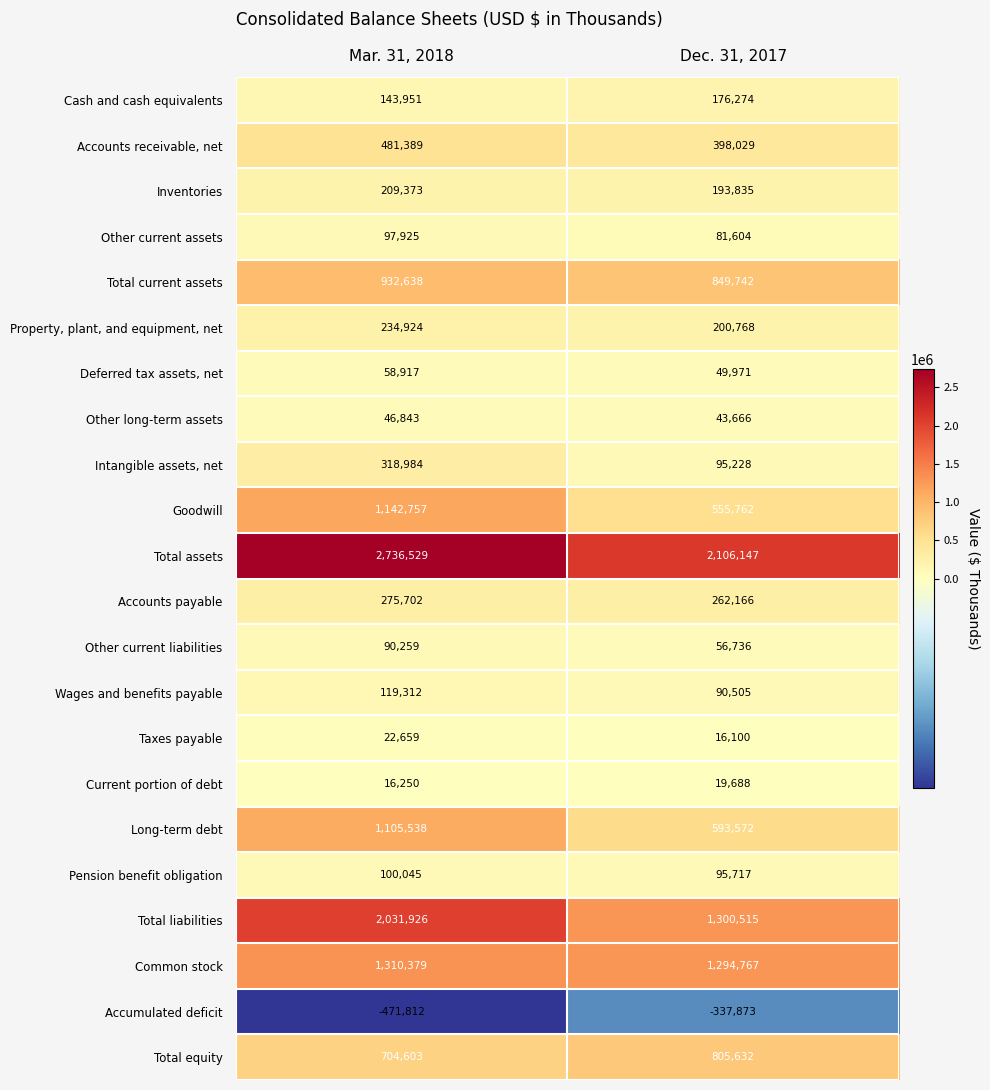

The value of Other current liabilities at Dec. 31, 2017 is 81697. True or false?

False